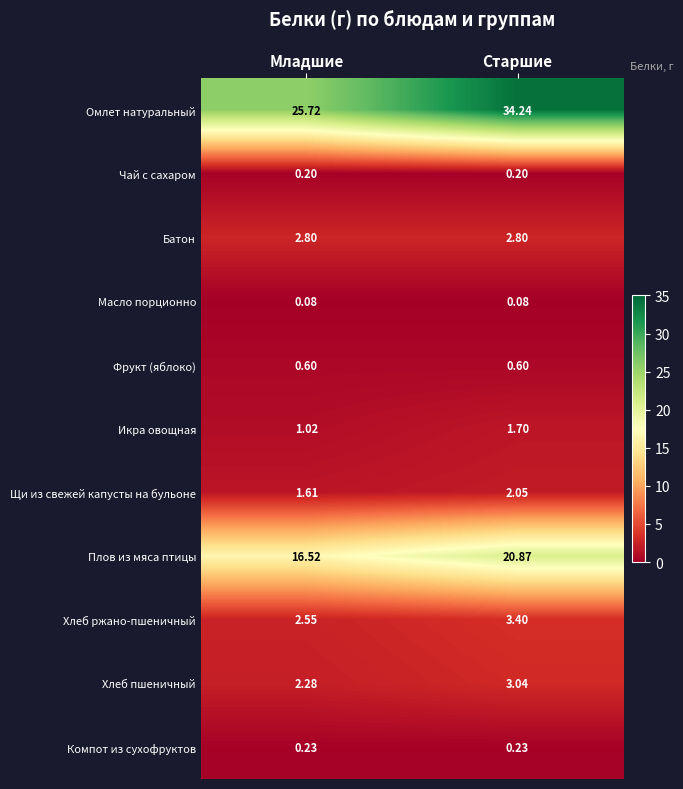

Which series has the largest total across all categories?

Омлет натуральный